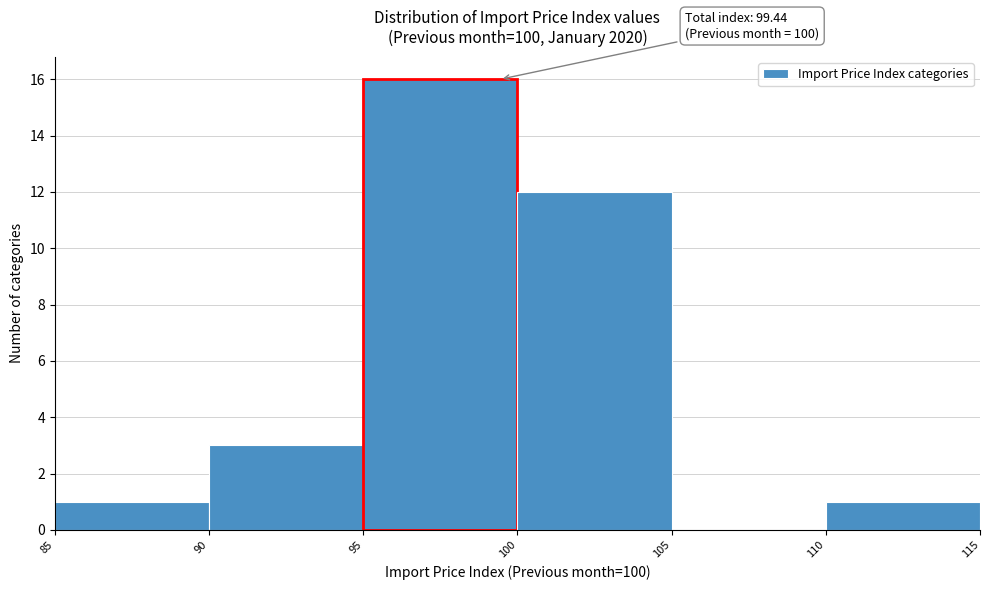

Which range on the x-axis has the tallest bar?

95 to 100